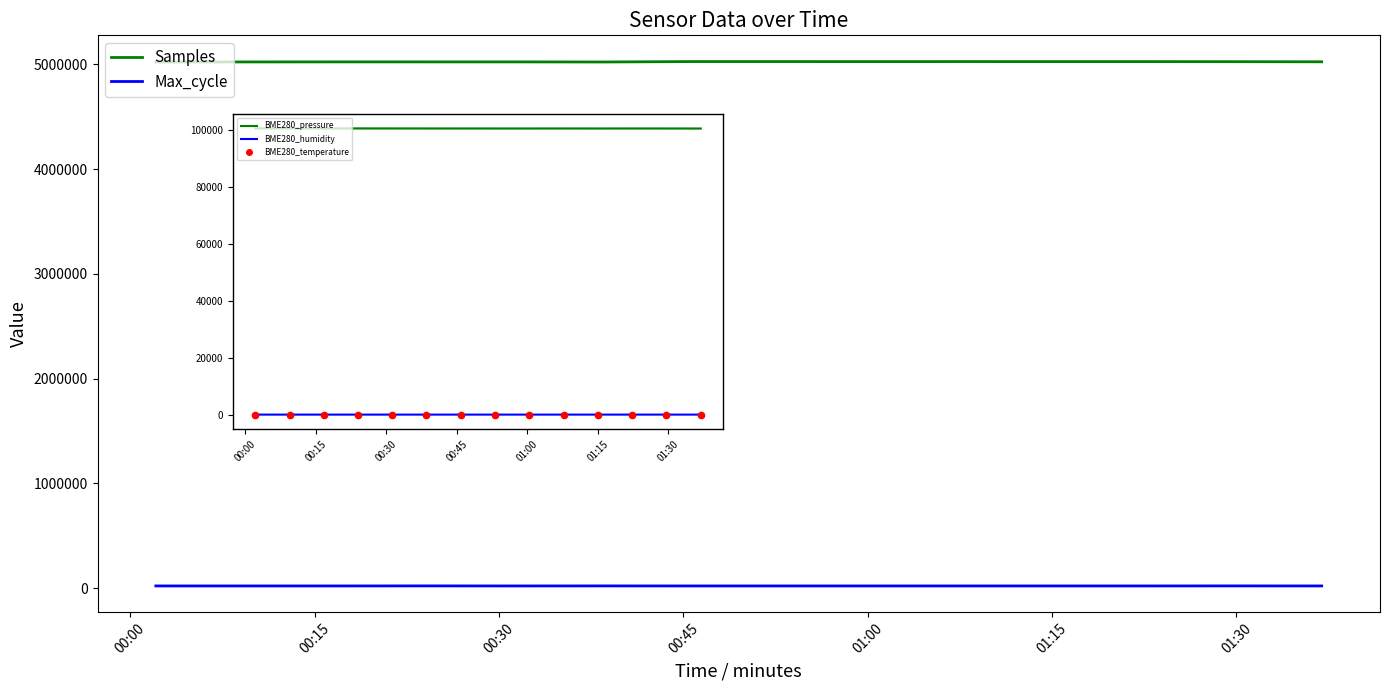

Which series has the widest spread of Y values?

Samples